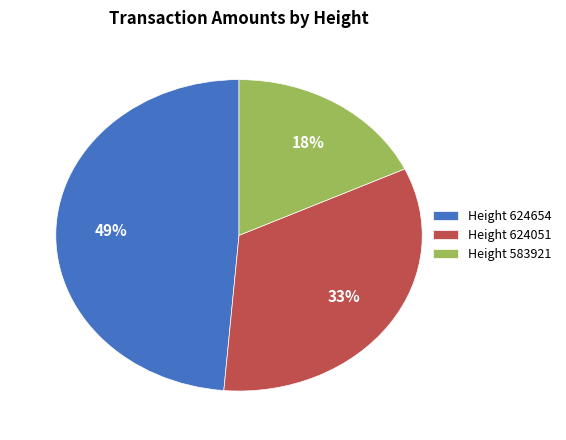

Is it true that Height 583921 is 18% of the pie?

True